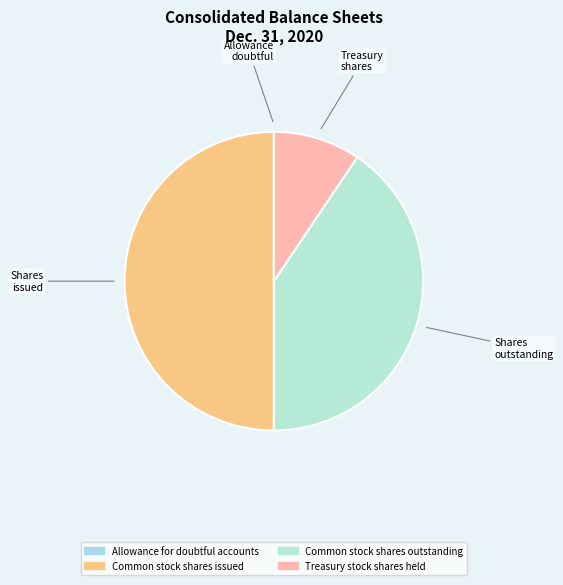

How many slices are in this pie chart?

4